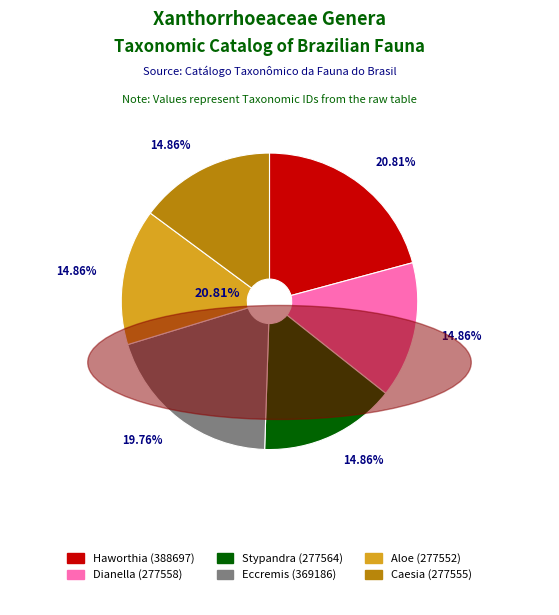

Is there a majority slice in this chart?

No